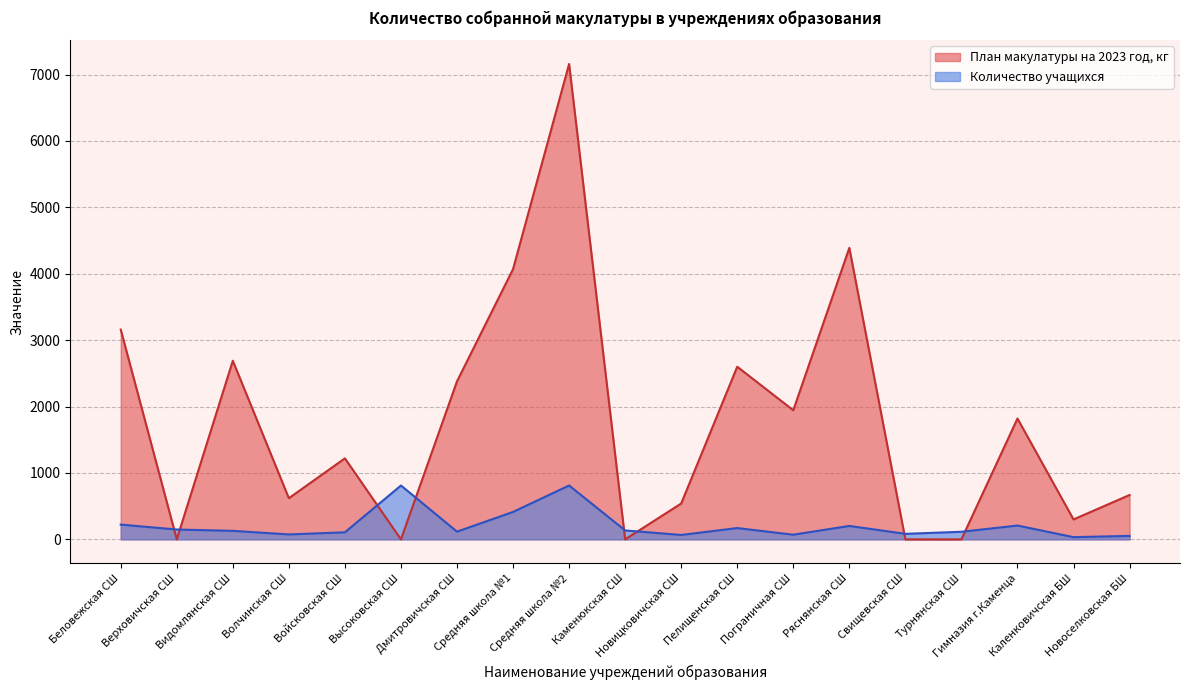

Rank the categories by Количество учащихся value from lowest to highest.

Каленковичская БШ, Новоселковская БШ, Новицковичская СШ, Пограничная СШ, Волчинская СШ, Свищевская СШ, Войсковская СШ, Турнянская СШ, Дмитровичская СШ, Видомлянская СШ, Каменюкская СШ, Верховичская СШ, Пелищенская СШ, Ряснянская СШ, Гимназия г.Каменца, Беловежская СШ, Средняя школа №1, Высоковская СШ, Средняя школа №2